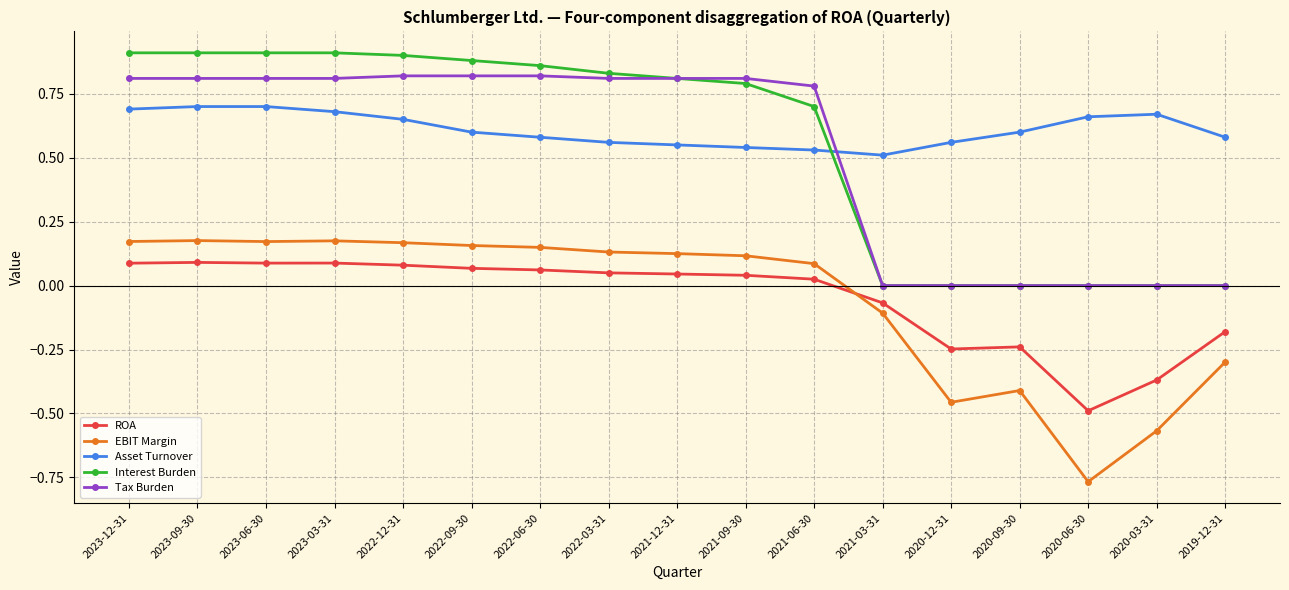

Is it true that EBIT Margin equals 0.1 at 2023-09-30?

False